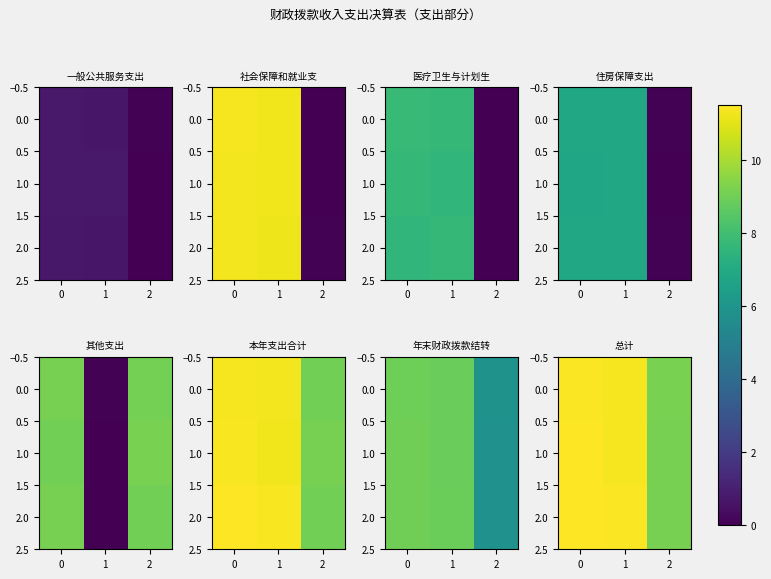

At how many categories does at least one series exceed 11?

2